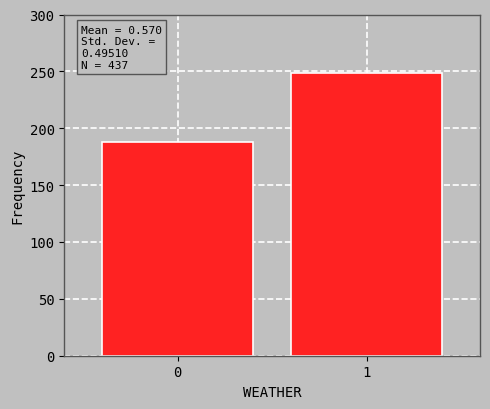

Reading left to right, what are all the values shown in this chart?

188	249